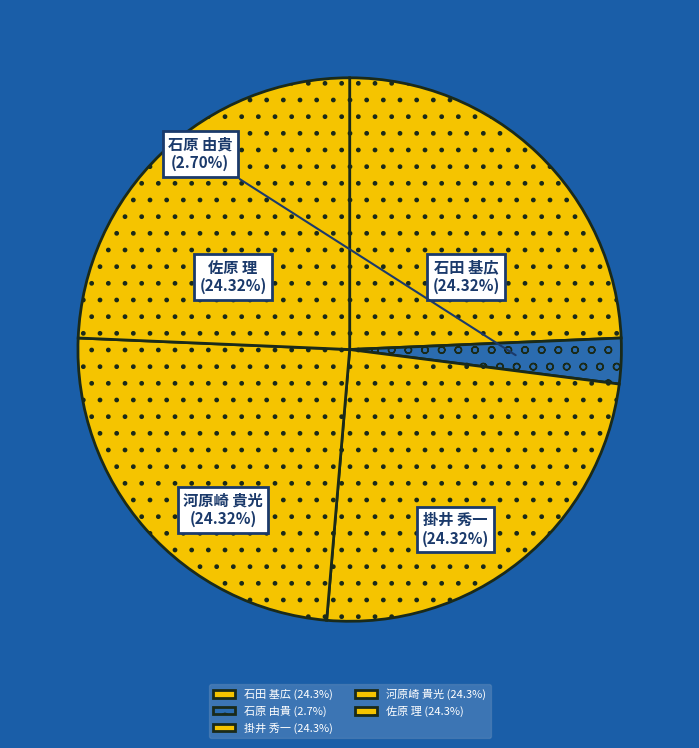

Is 石田 基広 the majority of the pie?

No